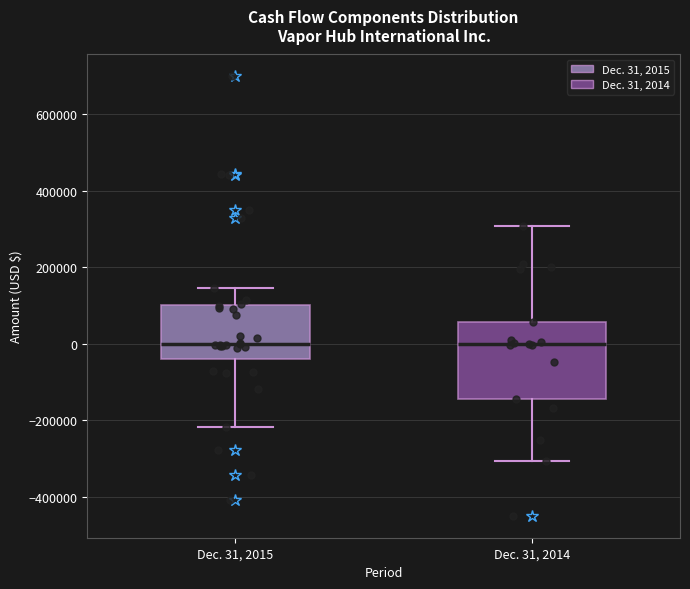

Reading left to right, transcribe this box plot: for each box, give where its median line is, the range the box spans, and where its two whiskers end, as read against the y-axis. The values are not printed on the chart, so give them approximately, as read against the axis.

Dec. 31, 2015: median 0, box -40000 to 100000, whiskers -220000 to 140000
Dec. 31, 2014: median 0, box -140000 to 60000, whiskers -300000 to 300000